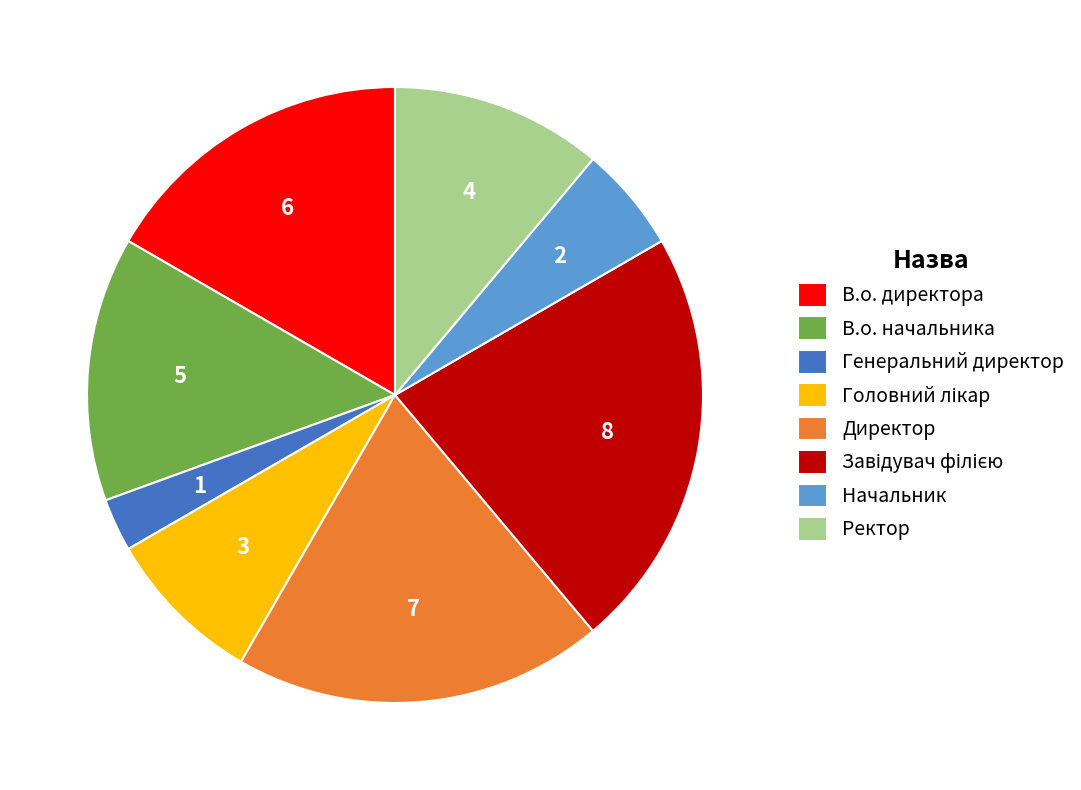

Approximately how many times larger is the value at В.о. директора compared to Начальник?

3.0